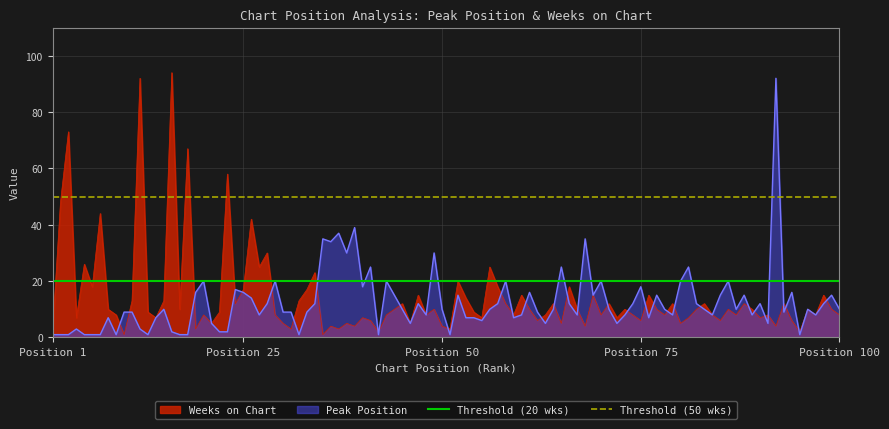

What is the maximum value for Peak Position?

92